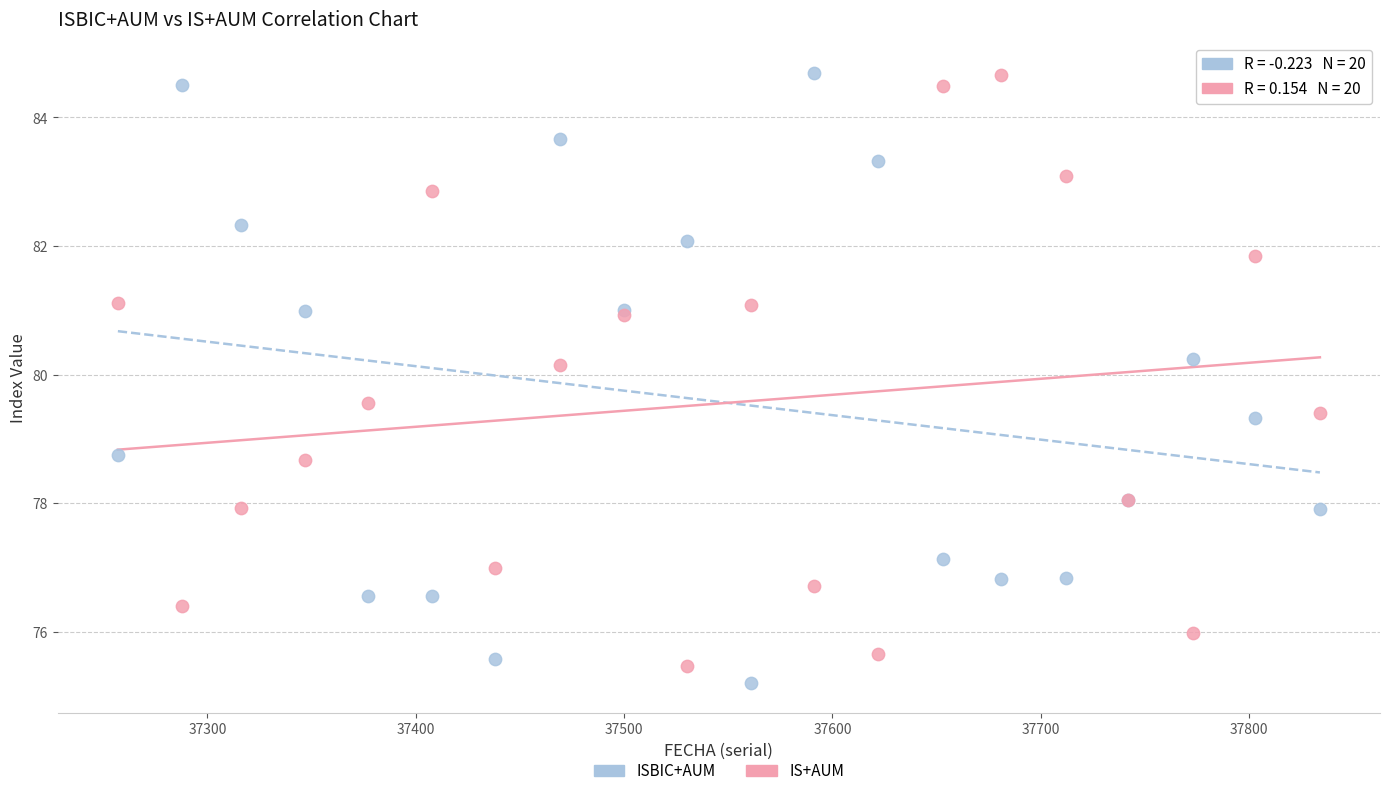

What are all the series names shown in the legend?

ISBIC+AUM, IS+AUM